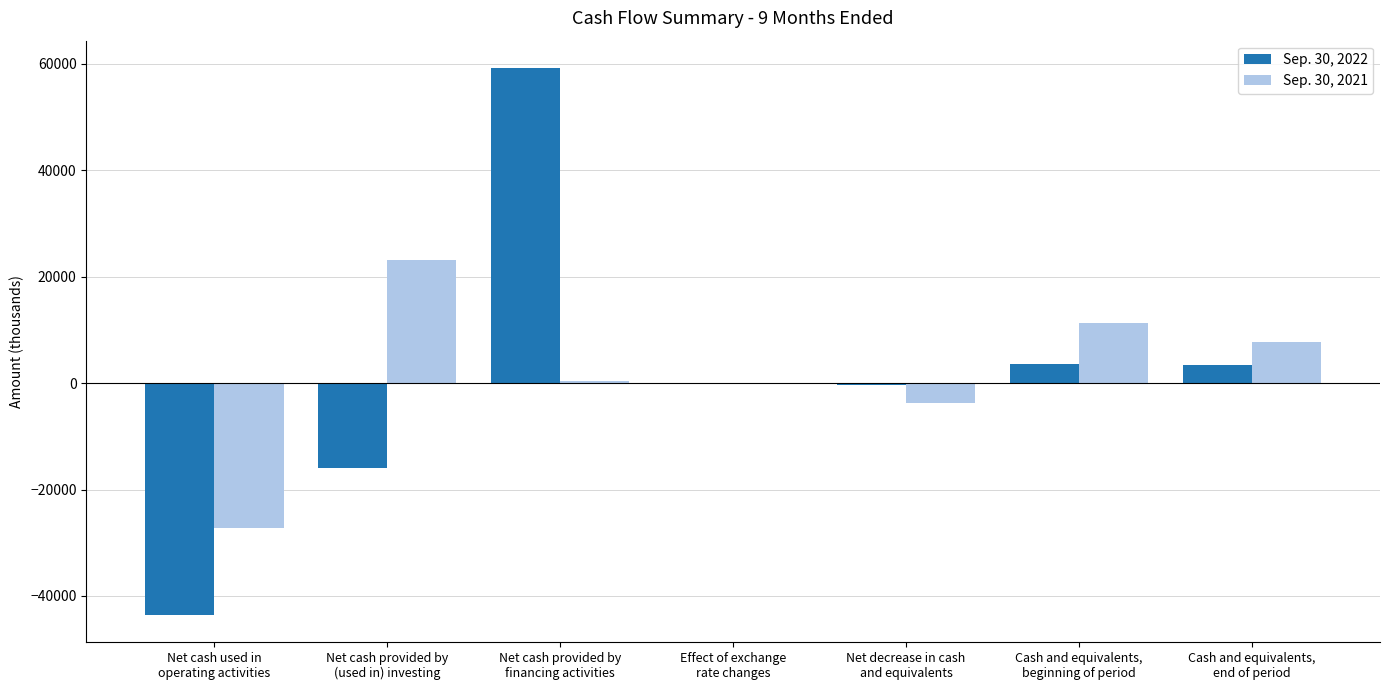

Where does the Sep. 30, 2022 series first go above -19?

Net cash provided by
financing activities